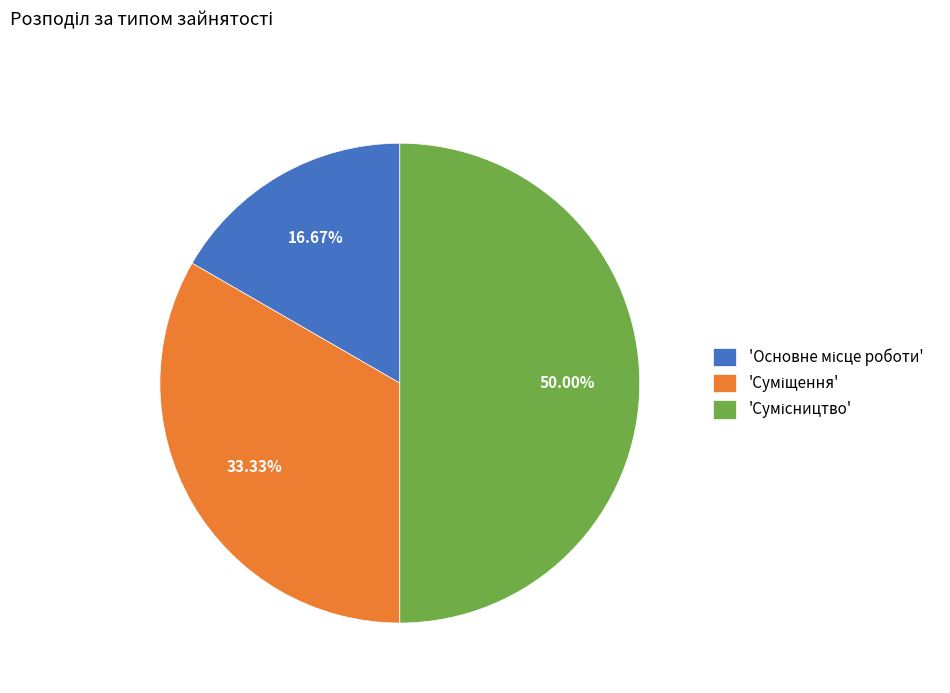

Count the number of slices in the pie.

3